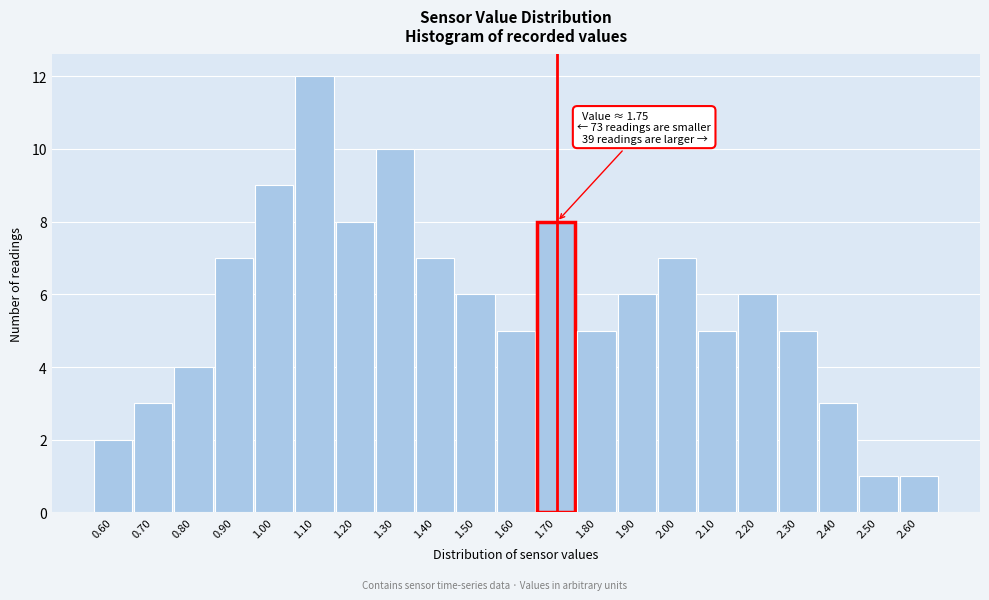

Reading left to right, what are all the values shown in this chart?

0.60=2	0.70=3	0.80=4	0.90=7	1.00=9	1.10=12	1.20=8	1.30=10	1.40=7	1.50=6	1.60=5	1.70=8	1.80=5	1.90=6	2.00=7	2.10=5	2.20=6	2.30=5	2.40=3	2.50=1	2.60=1